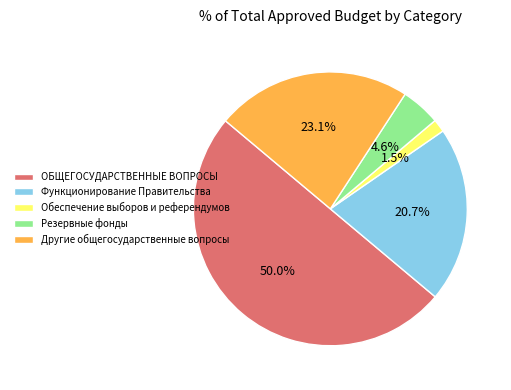

True or false: Другие общегосударственные вопросы accounts for 23% of the total.

True